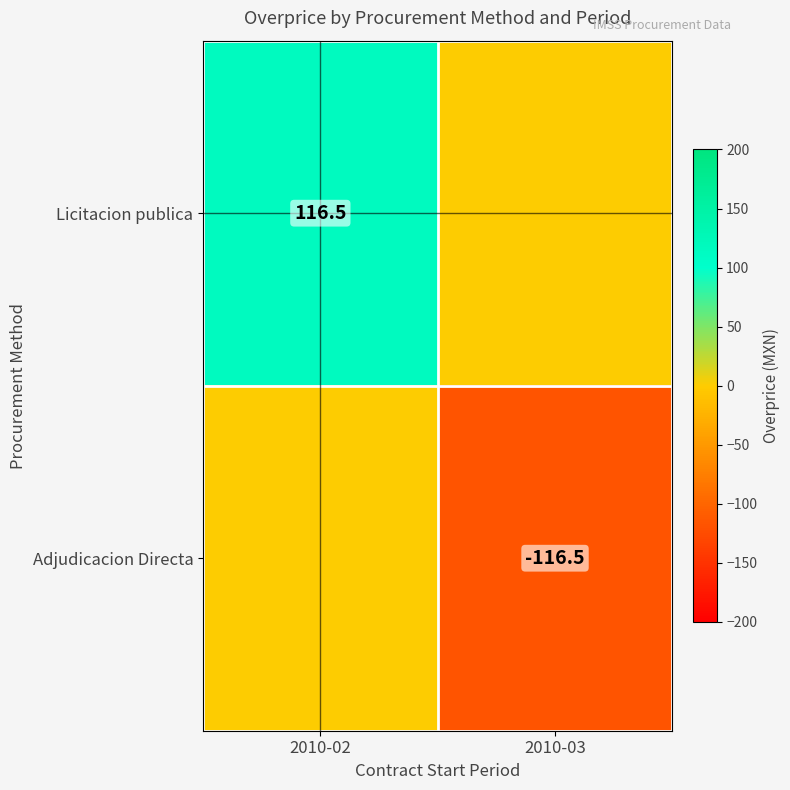

The value of Licitacion publica at 2010-02 is 116.5. True or false?

True